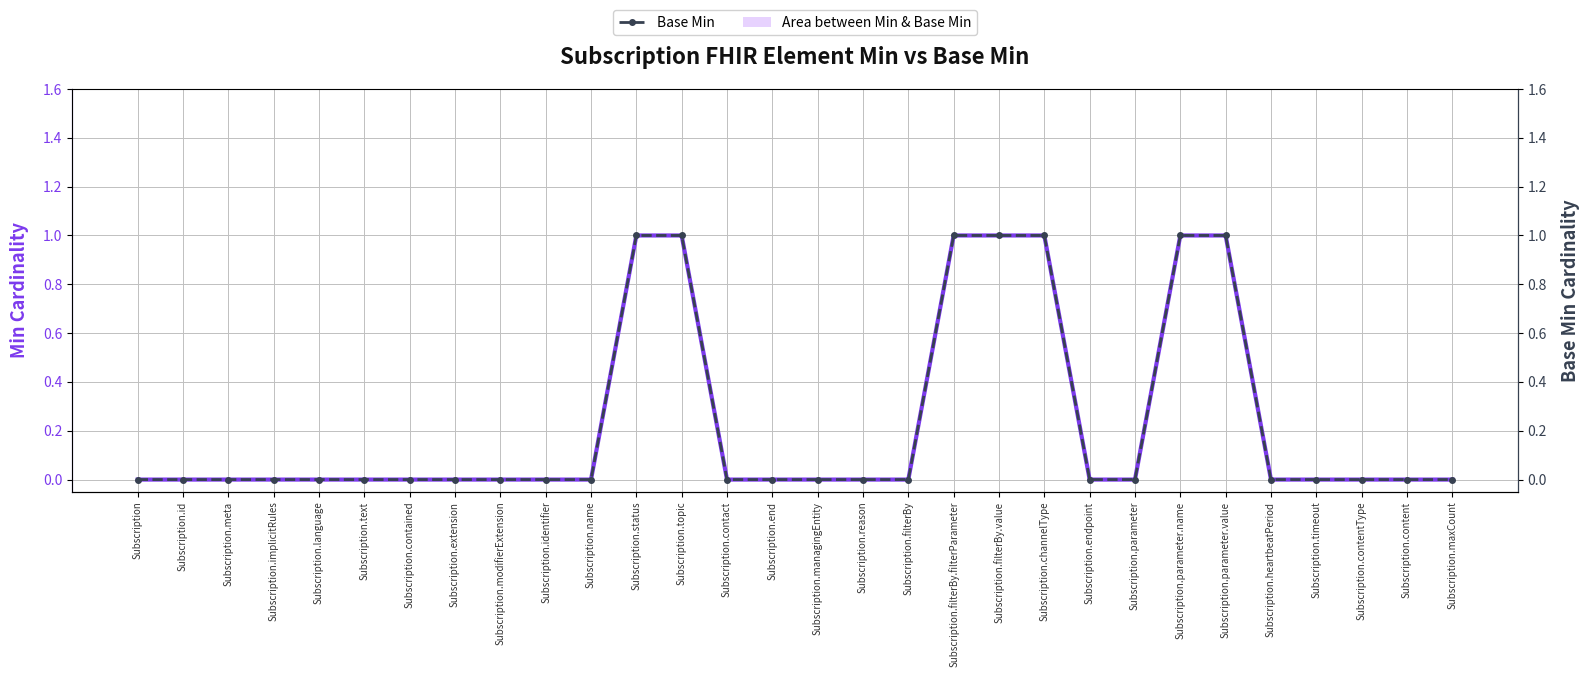

How many Base Min values are between 0 and 1?

30